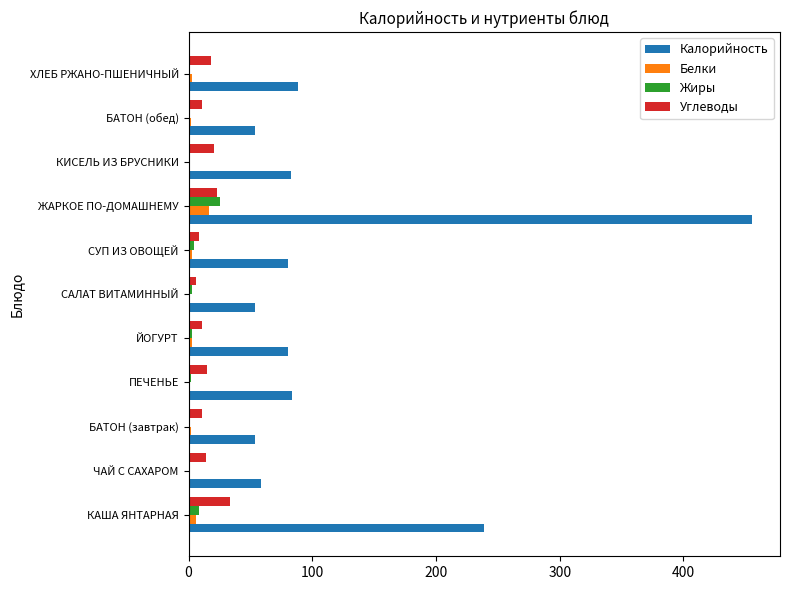

Where is Калорийность nearest to the value 254?

КАША ЯНТАРНАЯ